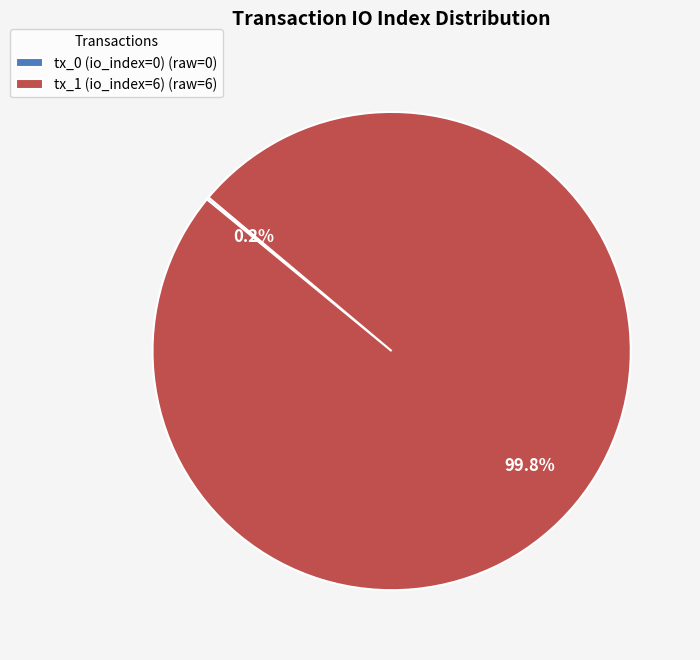

Is there any slice that represents more than half of the pie?

Yes